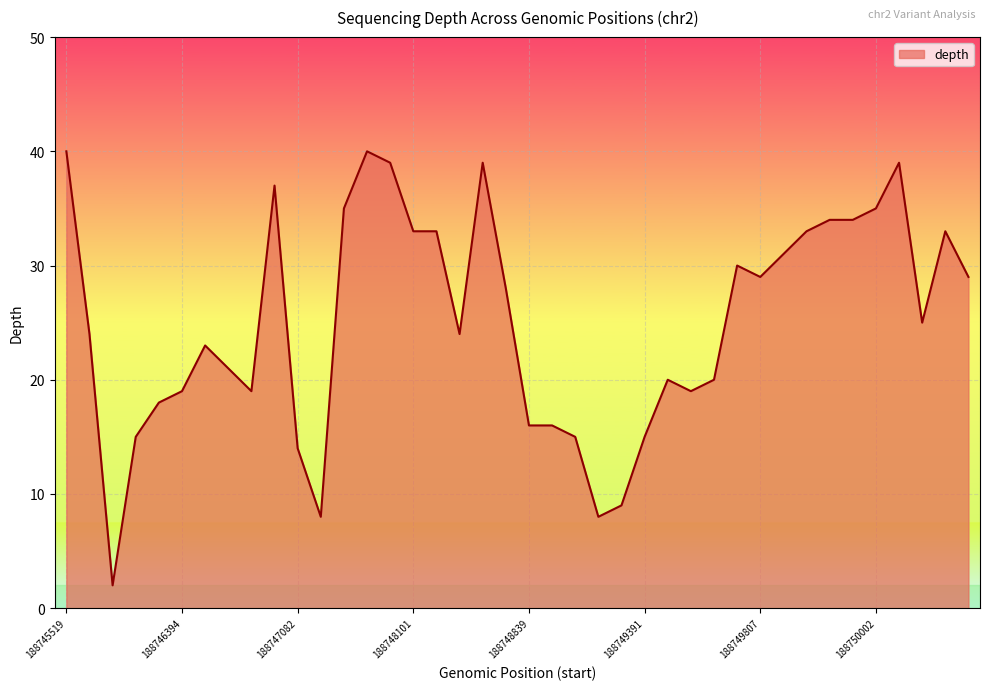

What is the difference between the second highest and second lowest values?

32